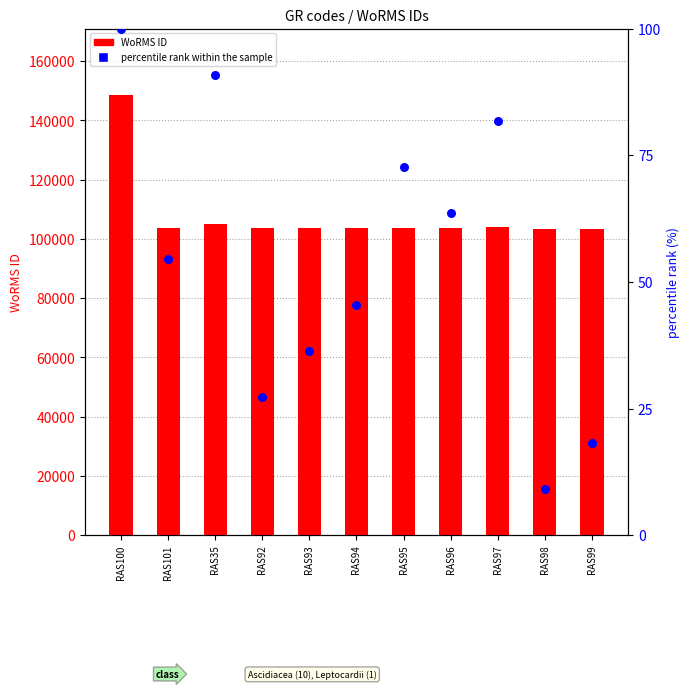

Is the value of WoRMS ID at RAS35 greater than the value of percentile rank within the sample at RAS95?

Yes